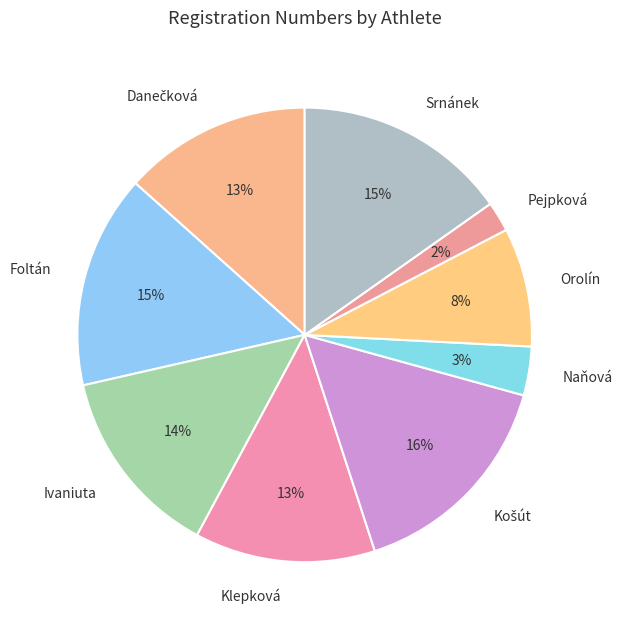

To the nearest percent, what is the average slice percentage?

11%